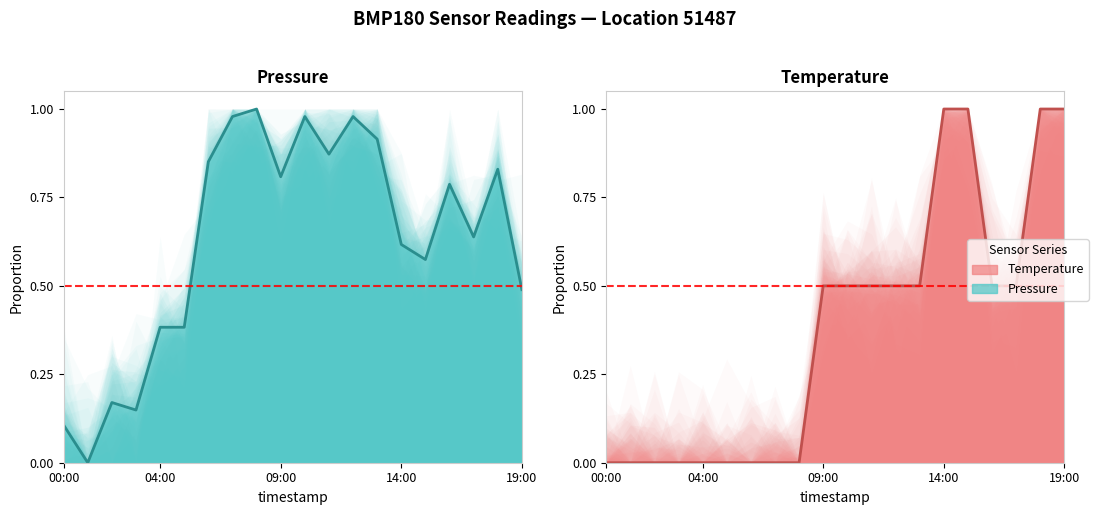

The temperature series shows 1.0 at 15:00. True or false?

True